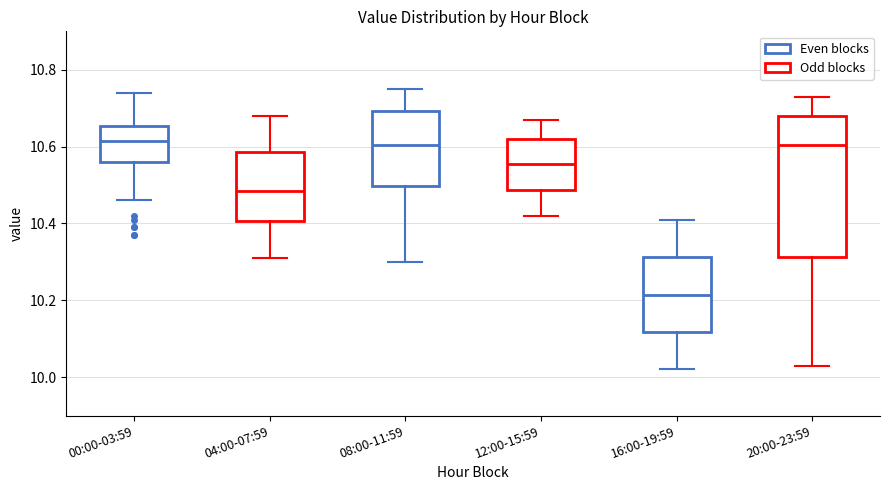

Which box's median line is the lowest?

16:00-19:59